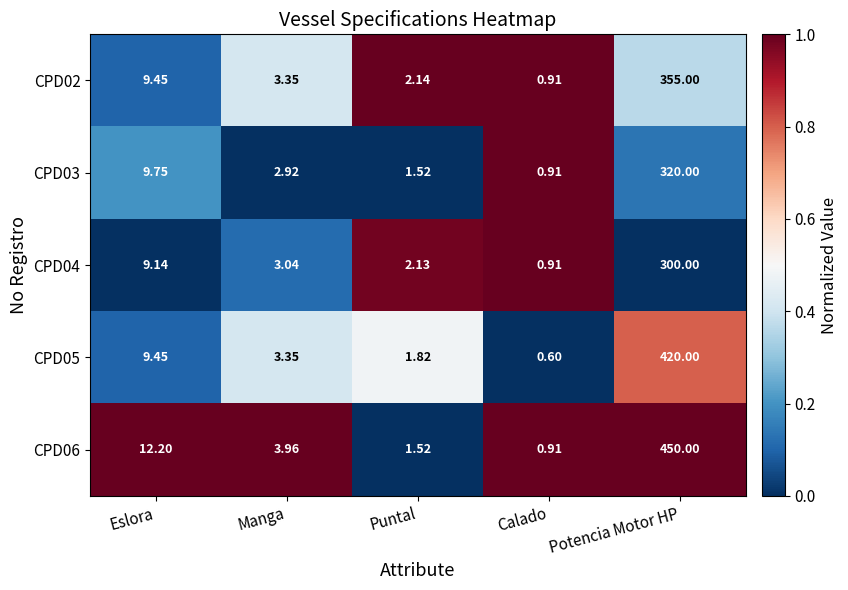

At which label does CPD05 first exceed 3?

Eslora